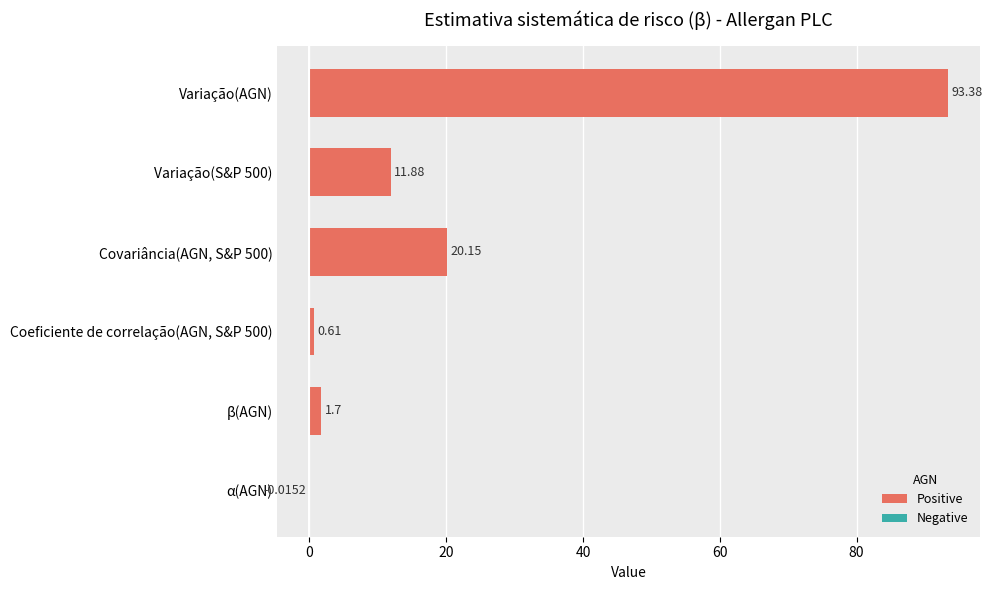

At which category does the chart reach its peak across all series?

Variação(AGN)